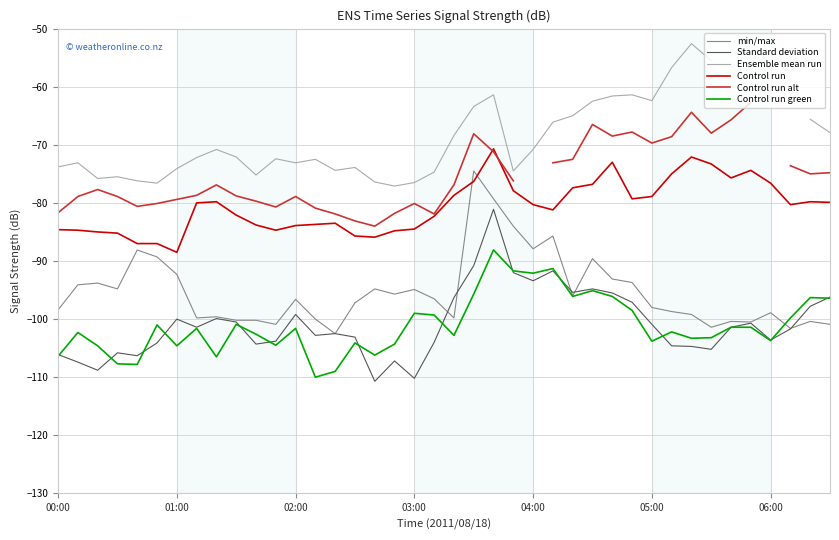

Between 04:40 and 05:30, which is larger?

04:40